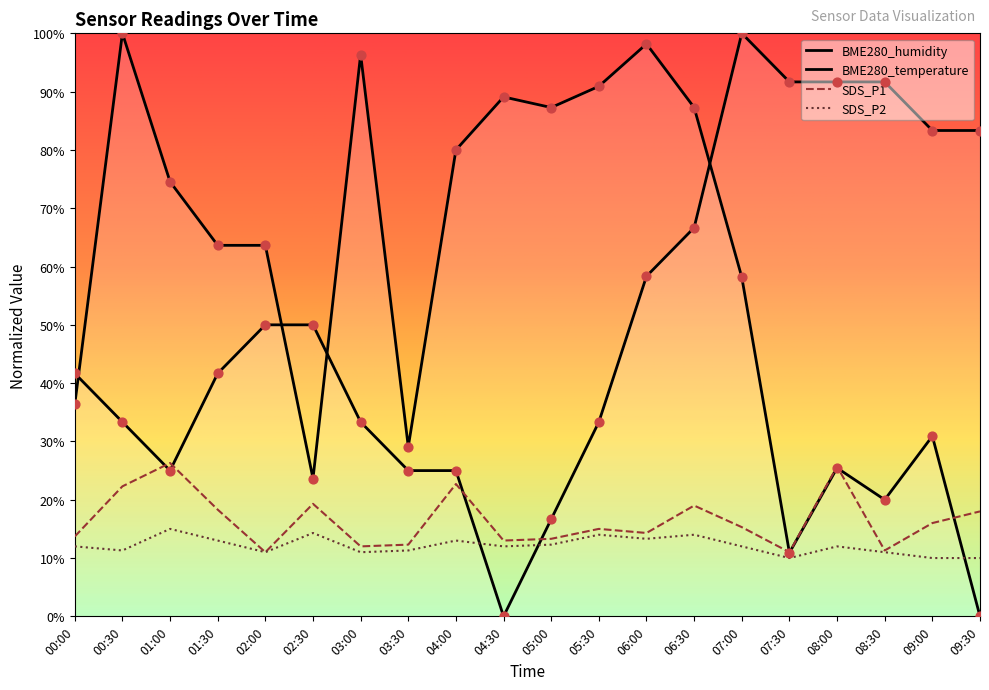

Which series reaches the minimum Y coordinate?

BME280_humidity